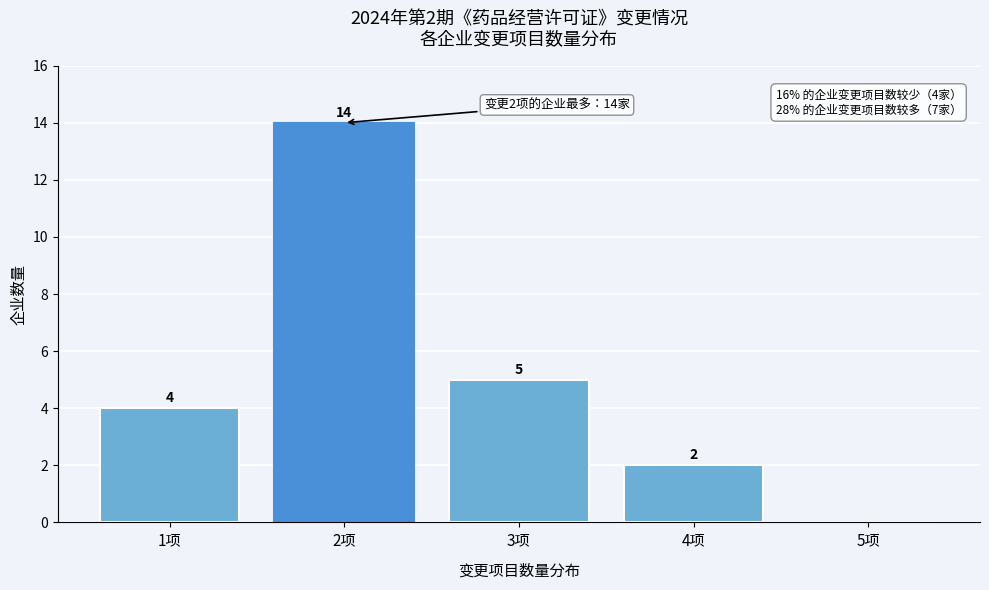

Reading left to right, extract all data points from this chart.

1项=4	2项=14	3项=5	4项=2	5项=0